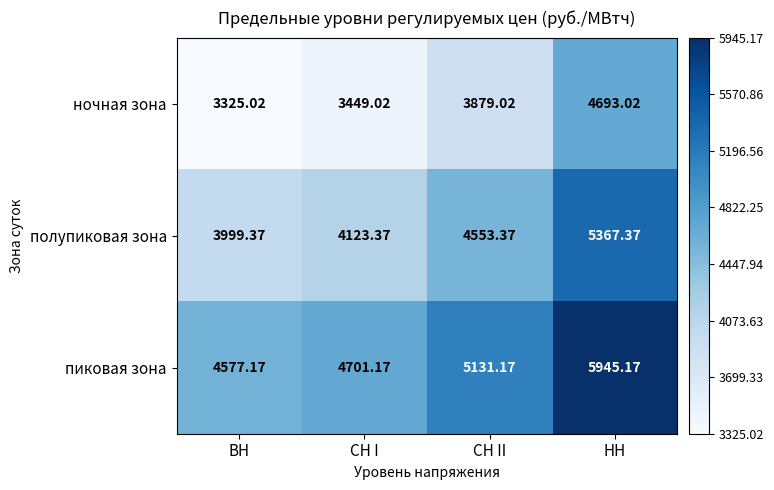

Where is полупиковая зона nearest to the value 4683?

СН II